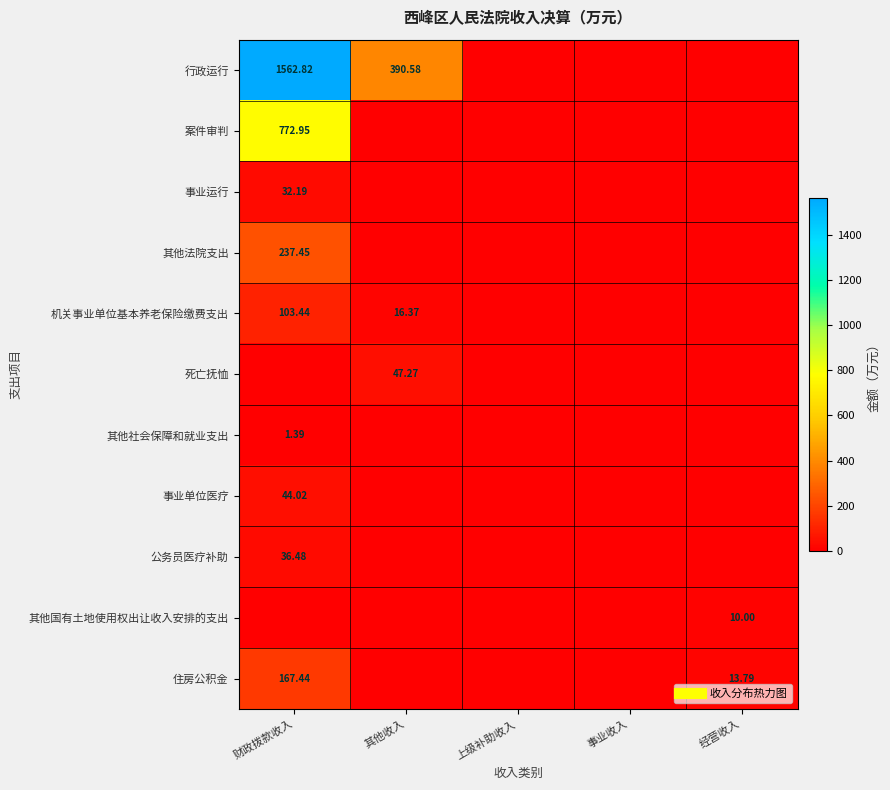

True or false: 行政运行 has a value of 1562.8 at 财政拨款收入.

True